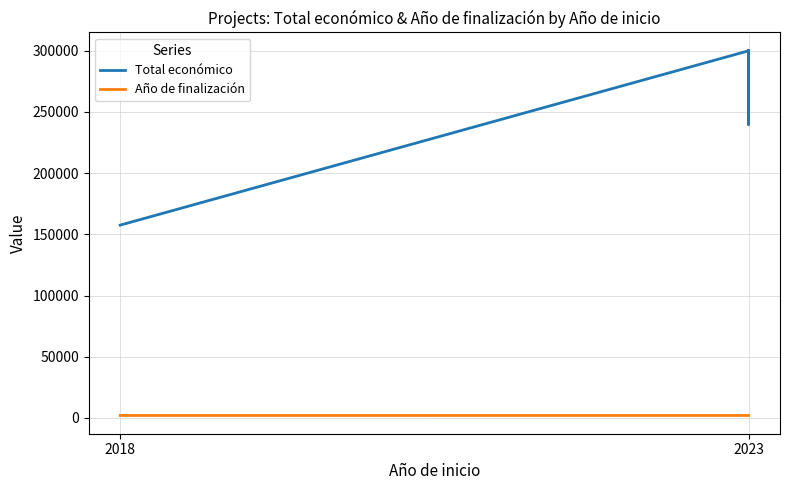

What is the value of the Total económico point at the 2nd from the left?

299880